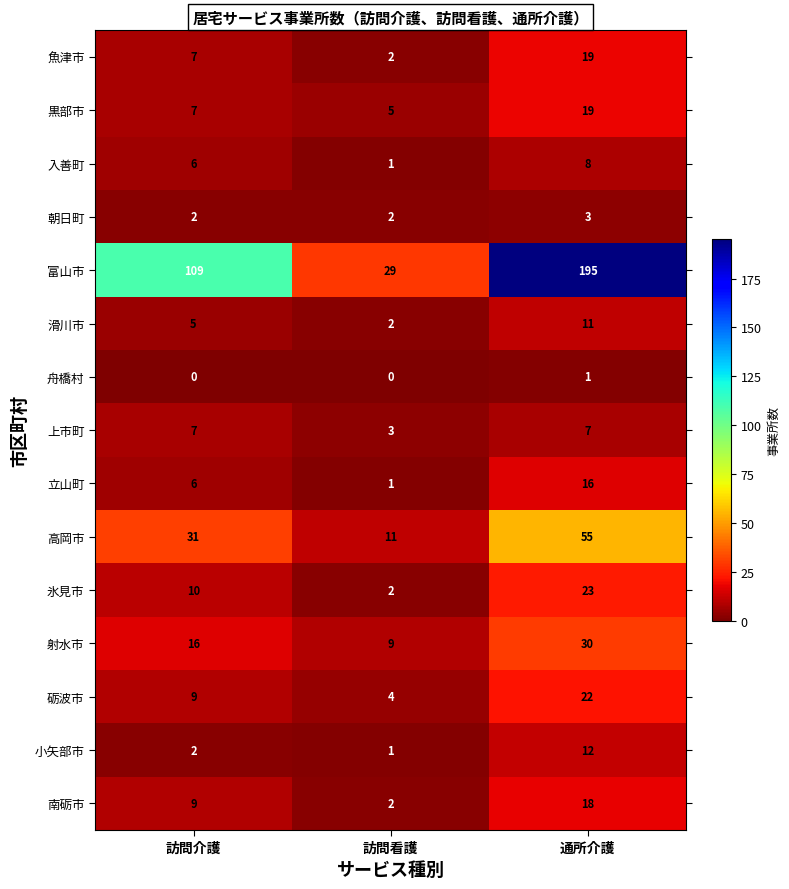

Read the 上市町 value at 訪問看護.

3